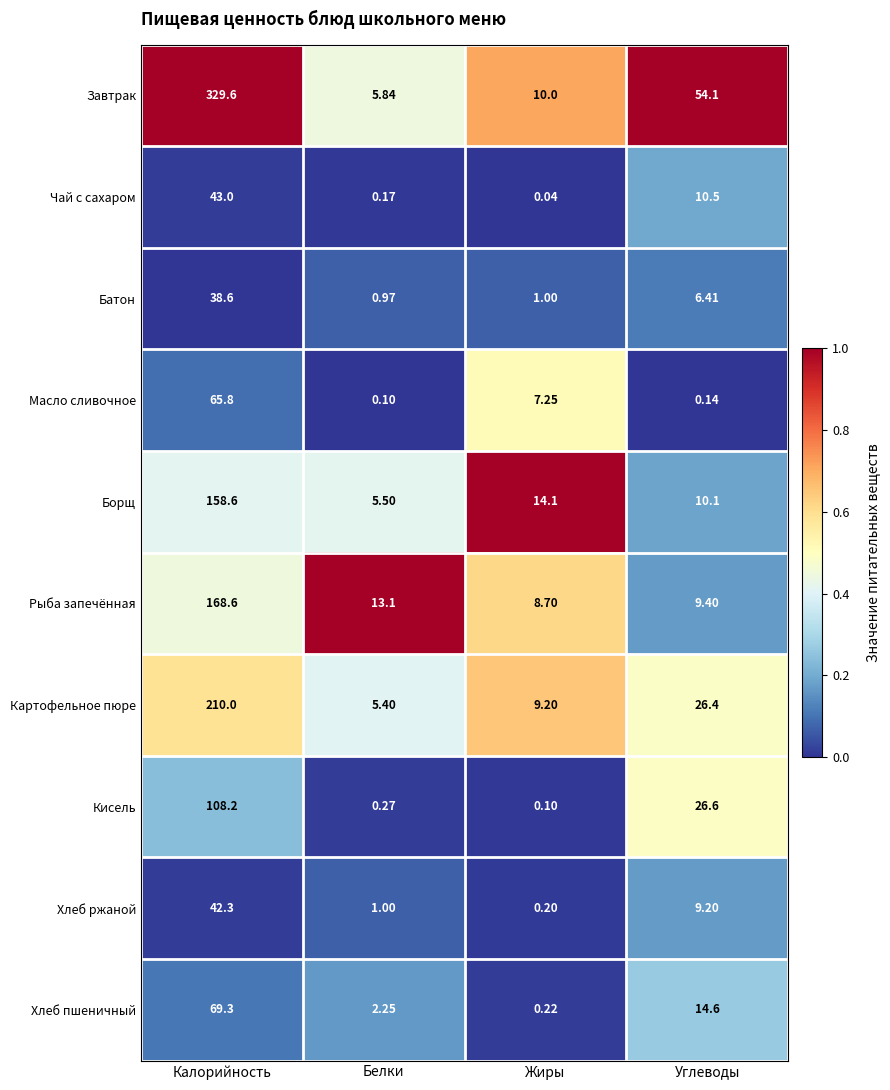

How many data points does each series have?

4